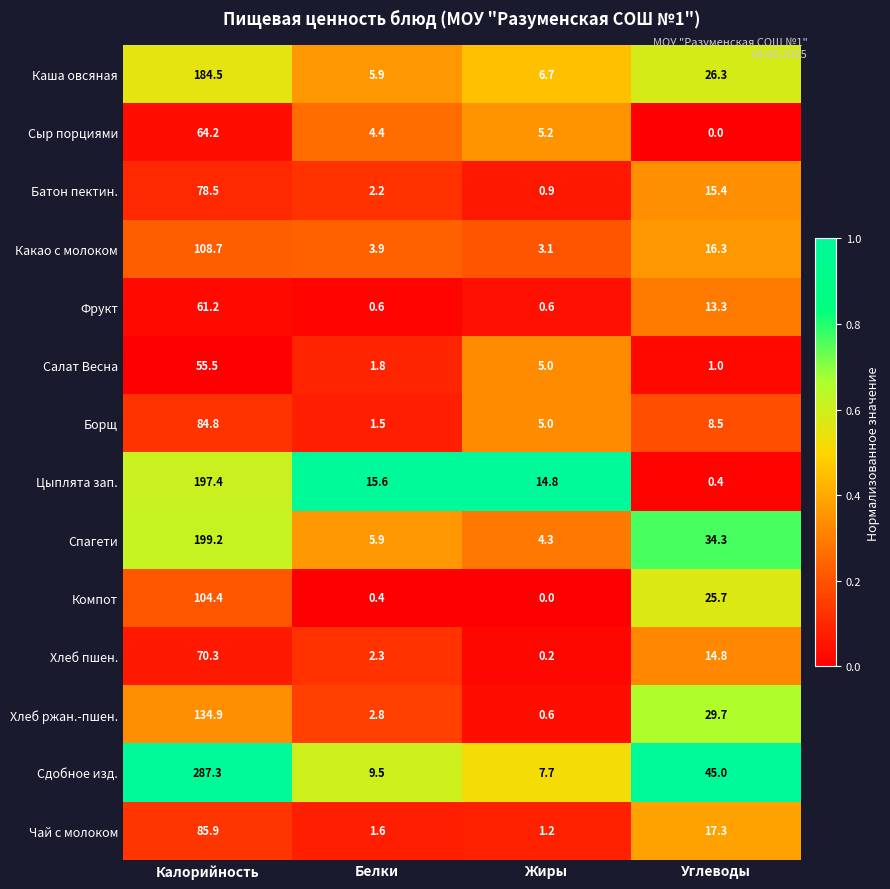

At how many categories does at least one series exceed 0?

4